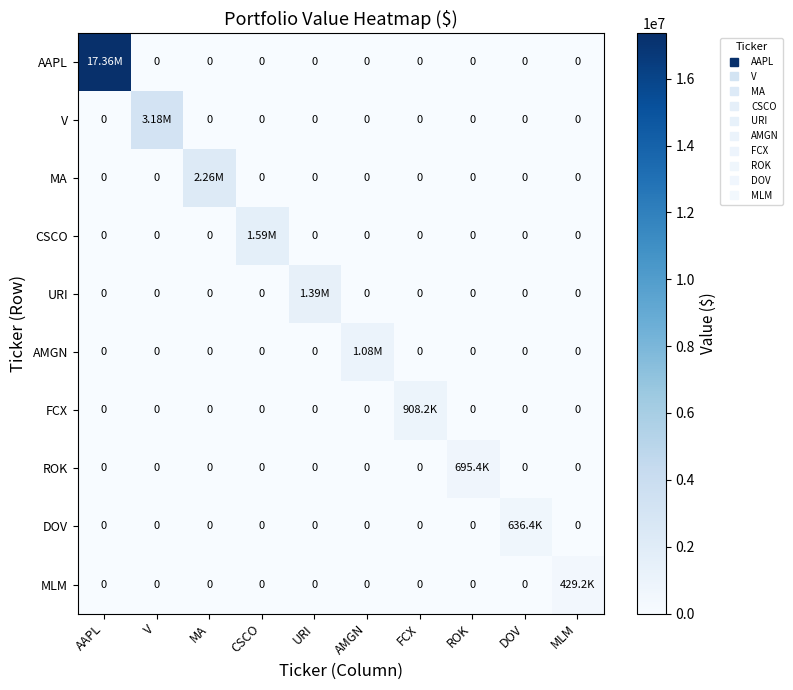

Is it true that CSCO equals 0 at AMGN?

True